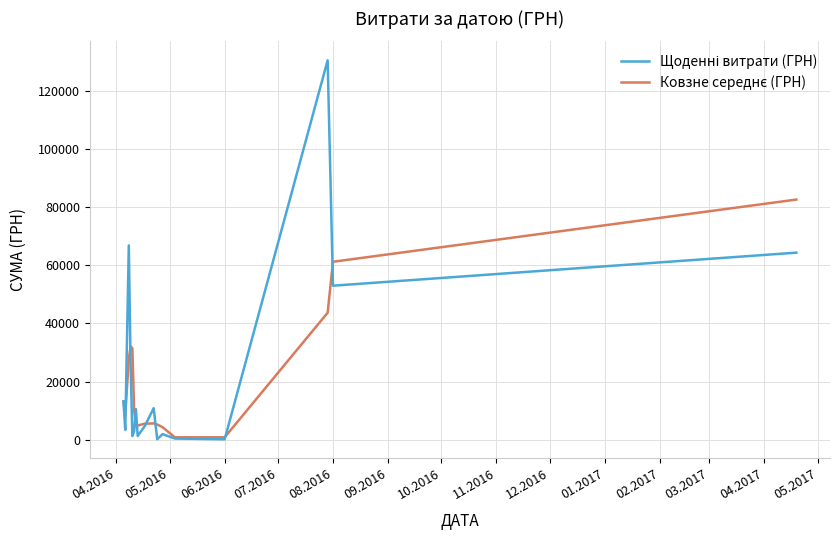

What is the difference between the second highest and minimum values in the Ковзне середнє (ГРН) series?

60319.4